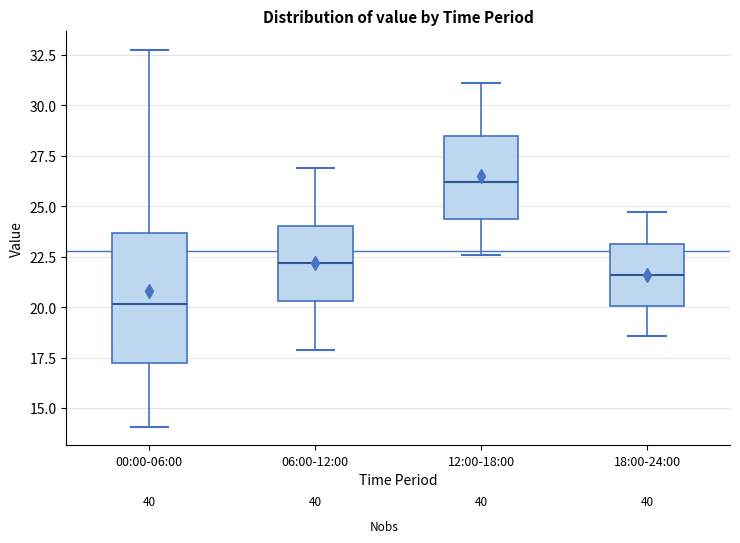

Where does the median line of the box for 18:00-24:00 sit on the y-axis? The values are not printed on the chart, so give them approximately, as read against the axis.

21.5